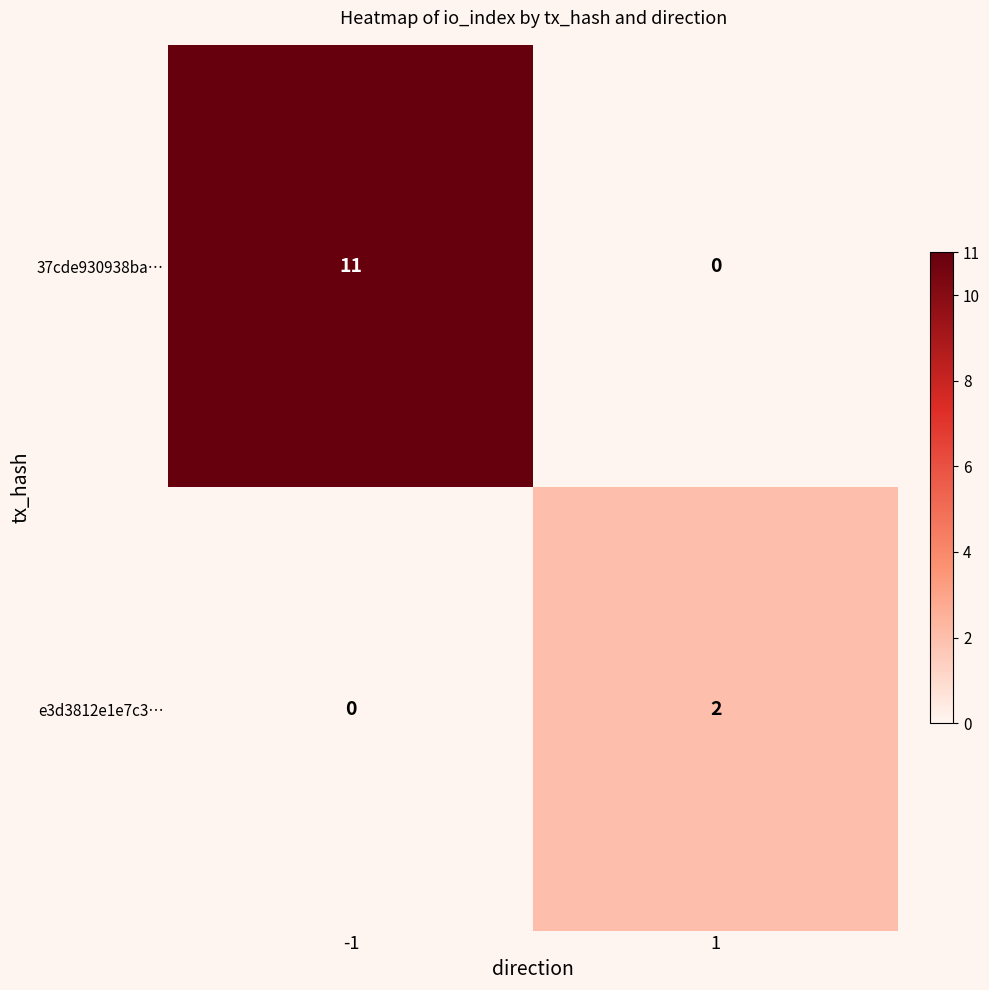

True or false: 37cde930938ba… has a value of -5 at 1.

False